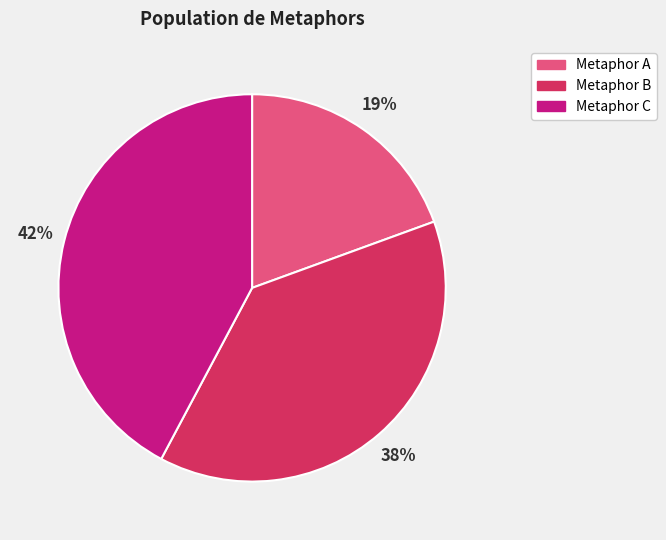

Is there a majority slice in this chart?

No